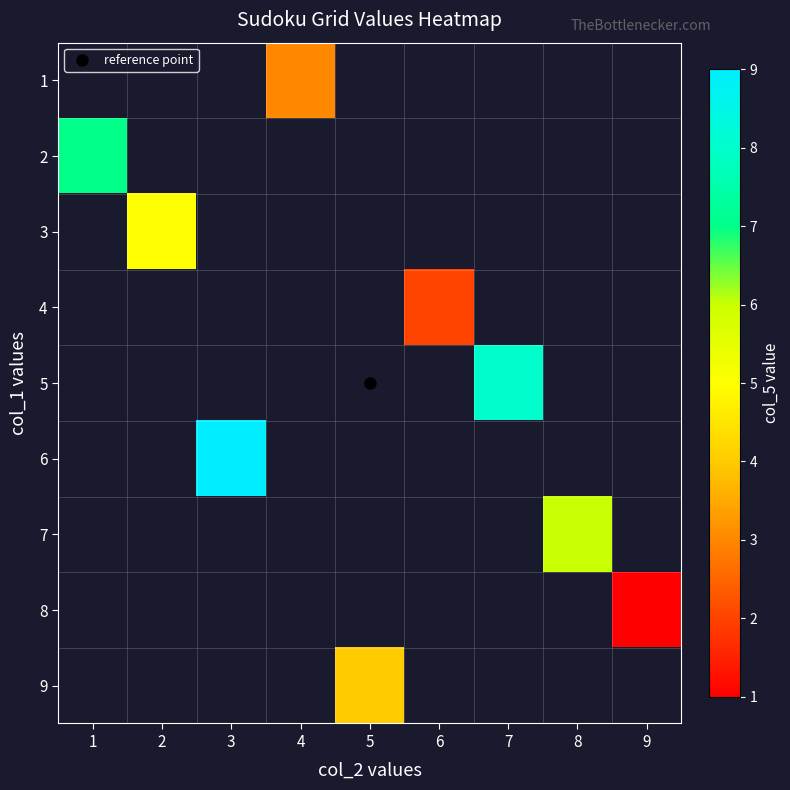

Which has a higher value, 6 or 1?

1